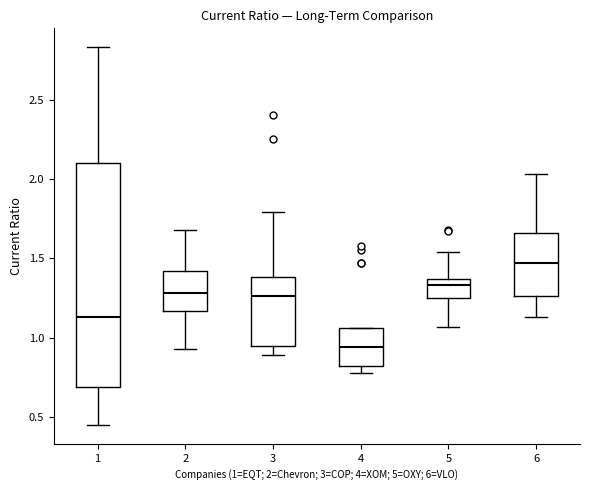

Reading left to right, transcribe this box plot: for each box, give where its median line is, the range the box spans, and where its two whiskers end, as read against the y-axis. The values are not printed on the chart, so give them approximately, as read against the axis.

1: median 1.15, box 0.70 to 2.10, whiskers 0.45 to 2.85
2: median 1.30, box 1.15 to 1.40, whiskers 0.95 to 1.70
3: median 1.25, box 0.95 to 1.40, whiskers 0.90 to 1.80
4: median 0.95, box 0.80 to 1.05, whiskers 0.80 (just below the box's lower edge) to 1.05
5: median 1.35 (just below the box's upper edge), box 1.25 to 1.35, whiskers 1.05 to 1.55
6: median 1.45, box 1.25 to 1.65, whiskers 1.15 to 2.05